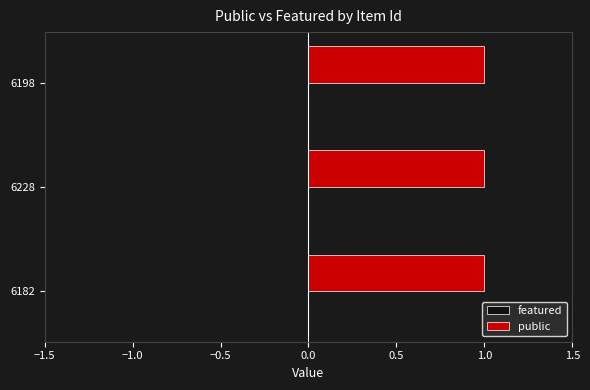

Reading right to left, transcribe all the data shown in this chart.

public: 1	1	1
featured: 0	0	0